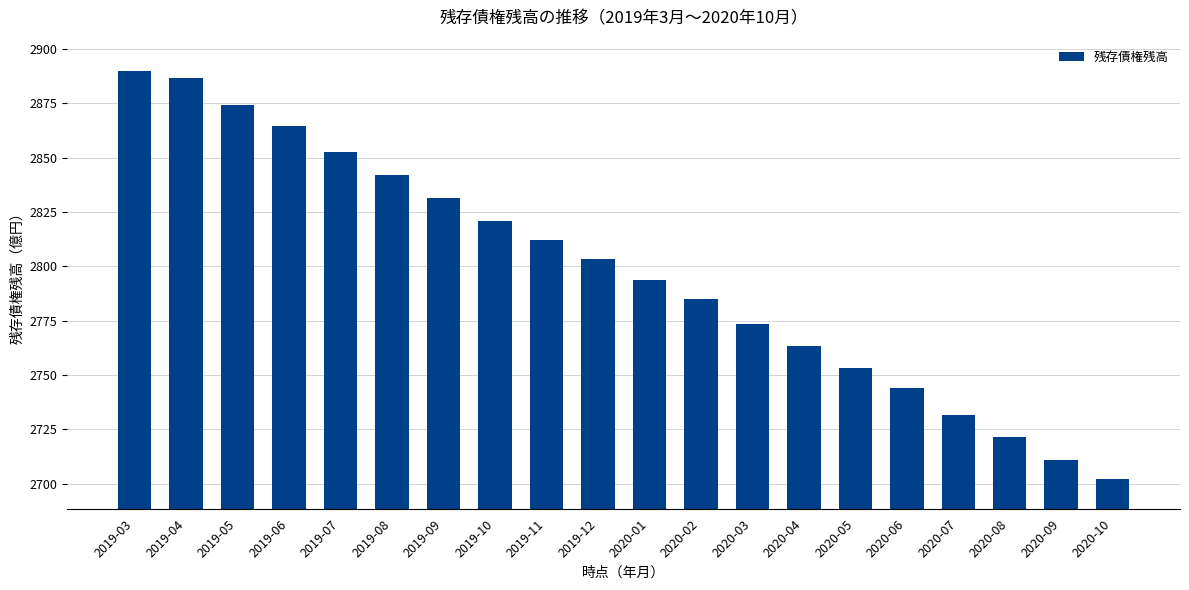

The chart shows a value of 4109.6 at 2019-10. True or false?

False